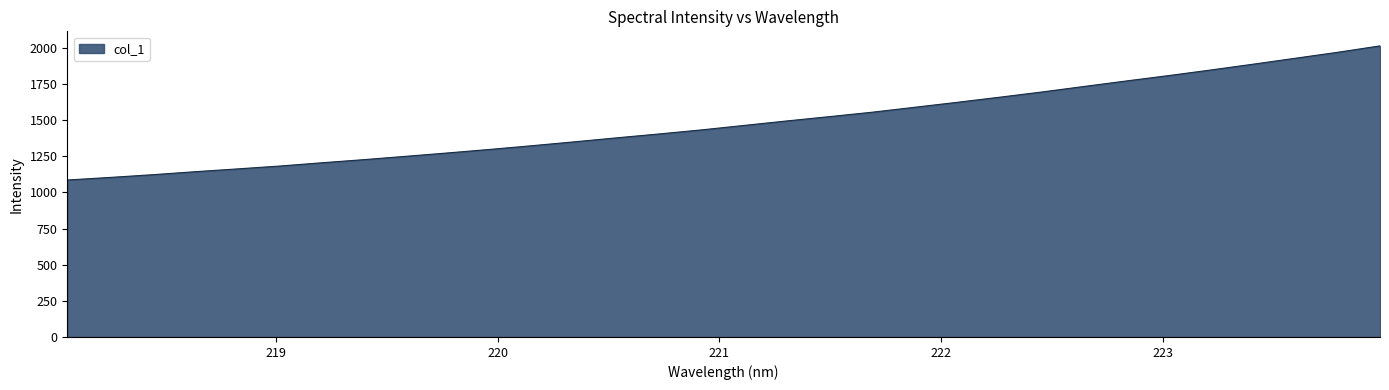

What is the difference between the maximum and minimum values?

927.8